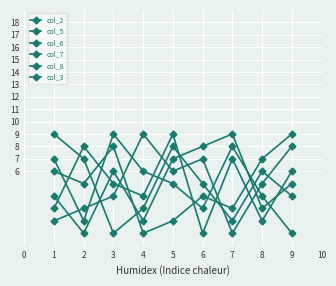

How many values in the col_3 series are below 5?

4